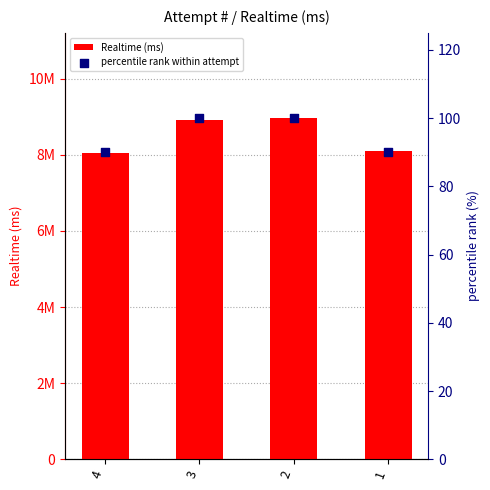

At which category is the sum across all series the highest?

2